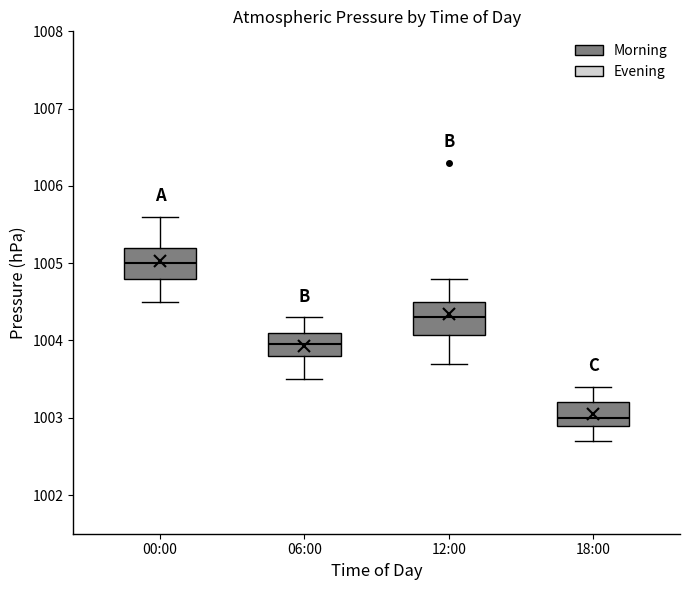

Which box has the highest median line?

00:00